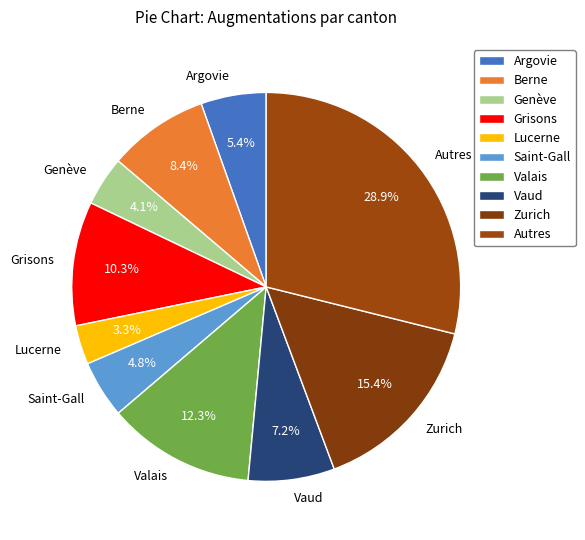

Is there a majority slice in this chart?

No